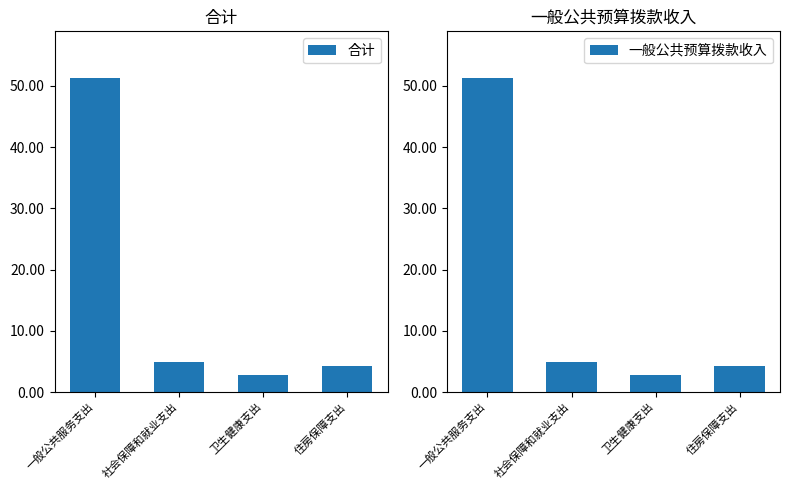

Is the value of 一般公共预算拨款收入 at 社会保障和就业支出 greater than the value of 合计 at 卫生健康支出?

Yes